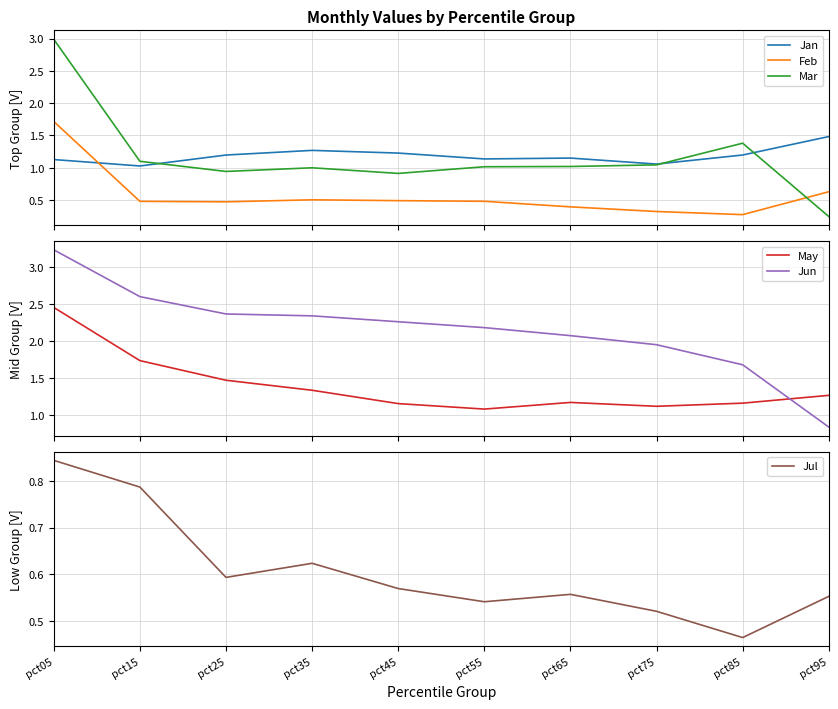

The Jul series shows 0.5 at pct85. True or false?

True